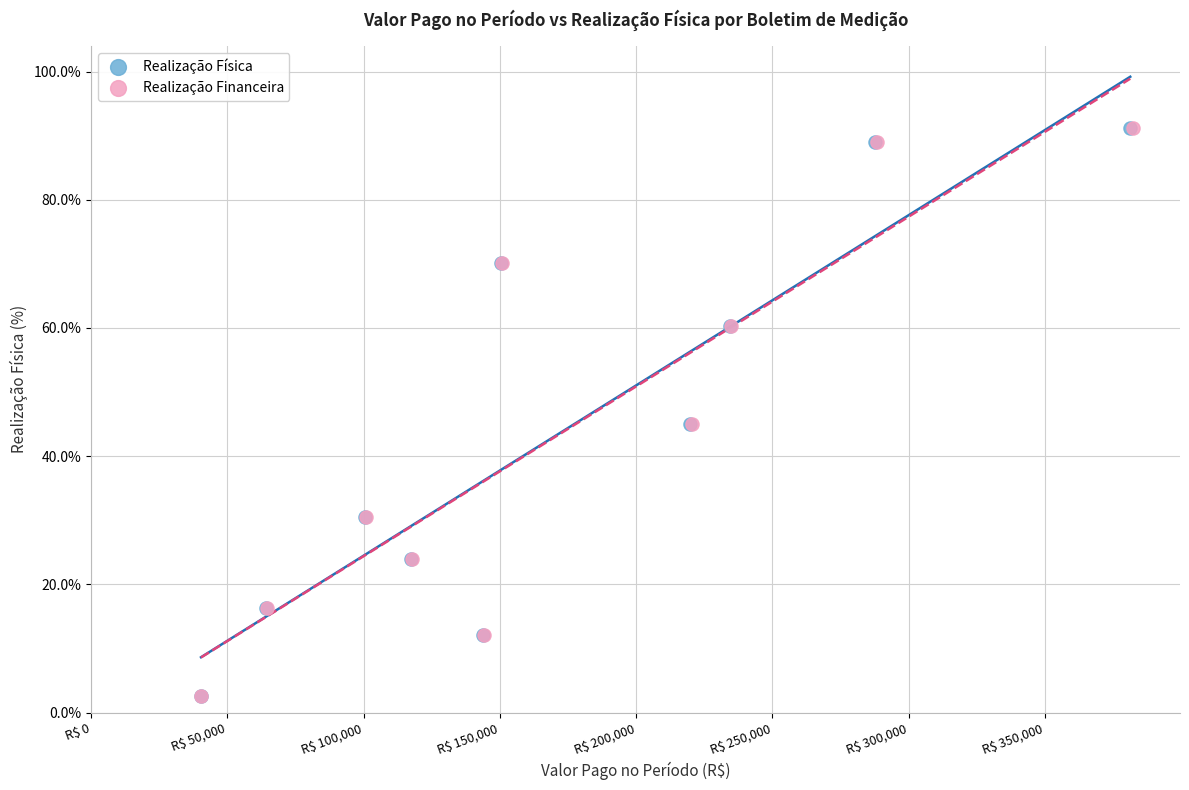

What are all the series names shown in the legend?

Realização Física, Realização Financeira